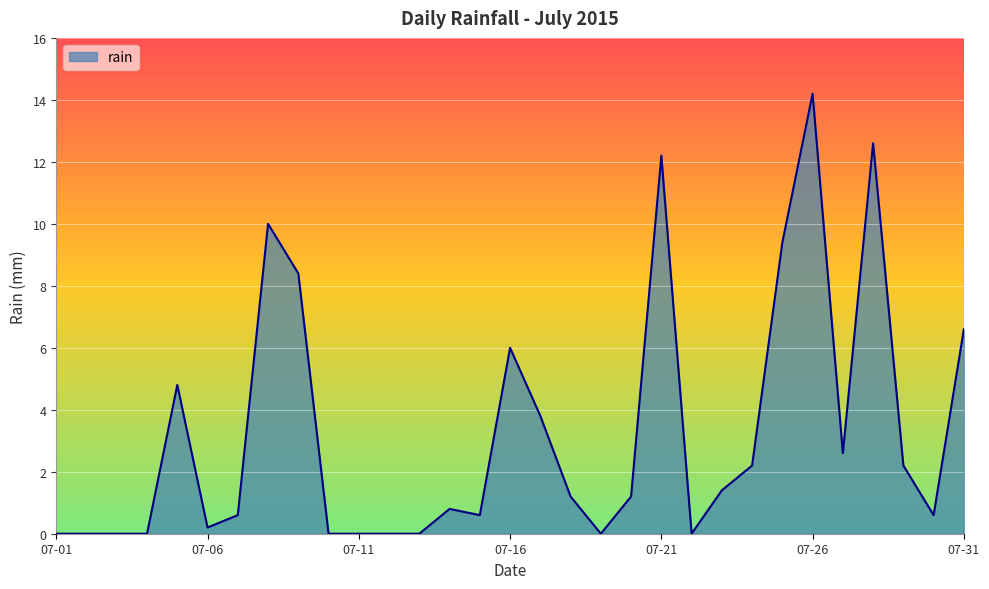

What is the greatest value displayed?

14.2